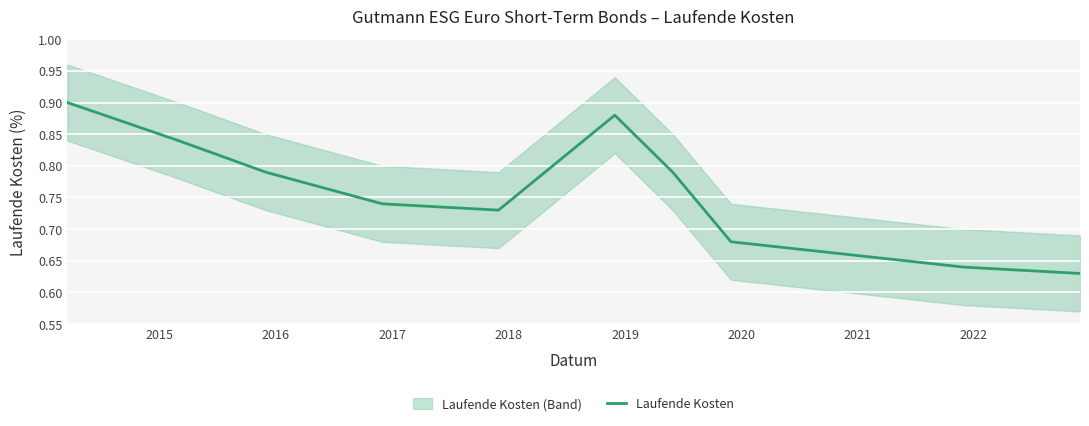

Which has a higher value, 2019 or 2020?

2019